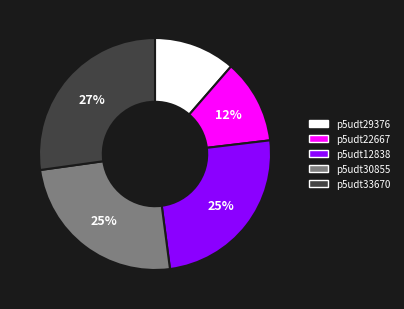

Which category has the biggest portion of the pie?

p5udt33670